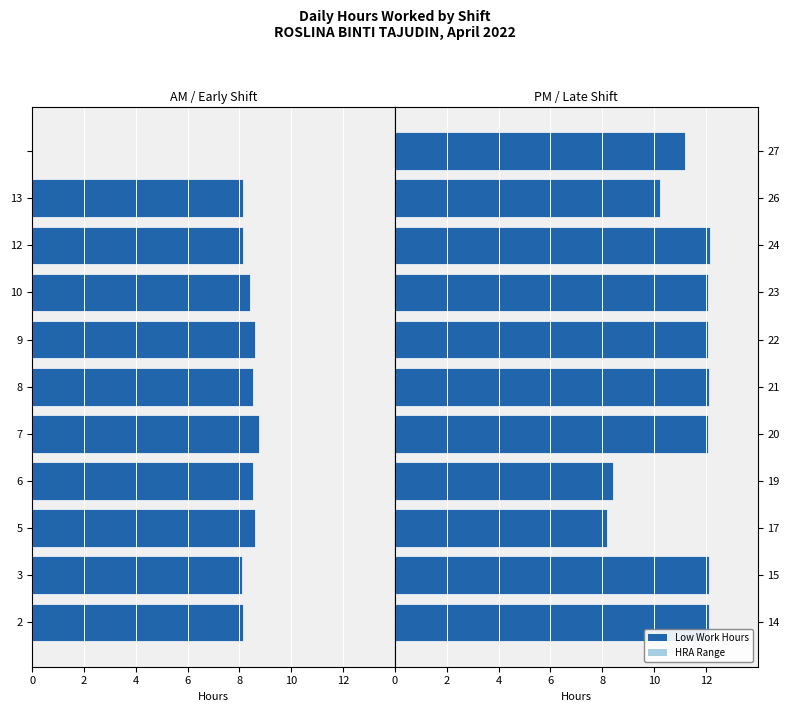

How many series are shown in this chart?

2